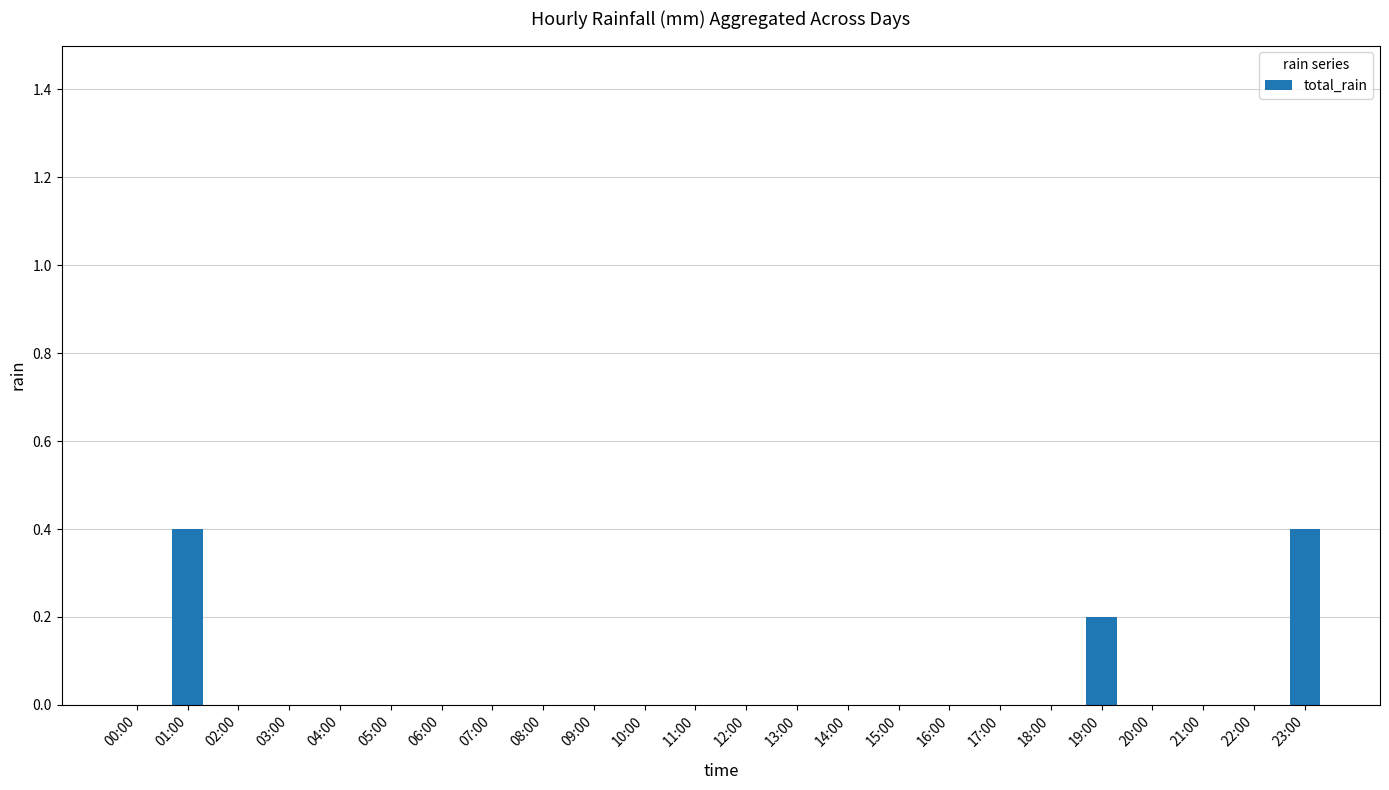

What is the sum of all values?

1.0